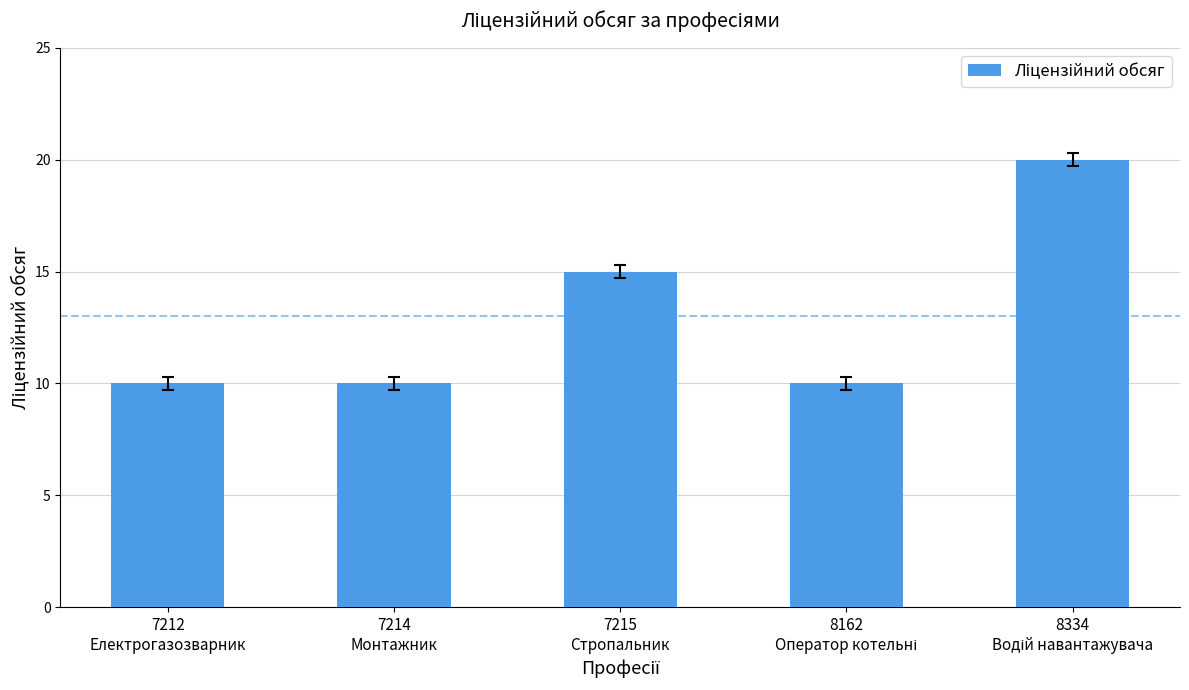

What is the difference between the maximum and minimum values?

10